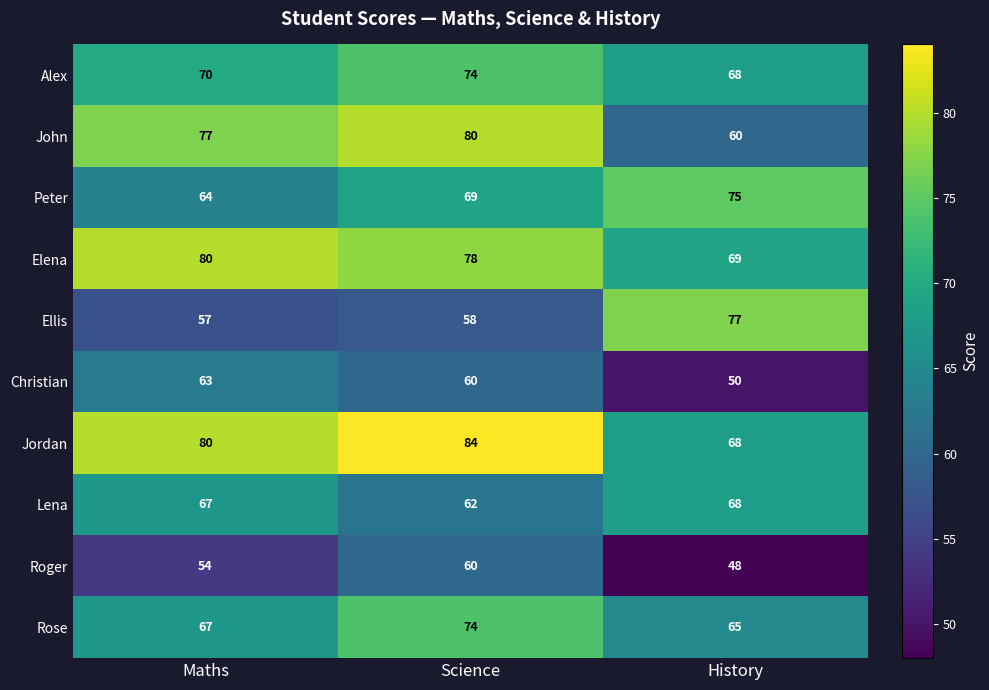

Which series has the largest total across all categories?

Jordan